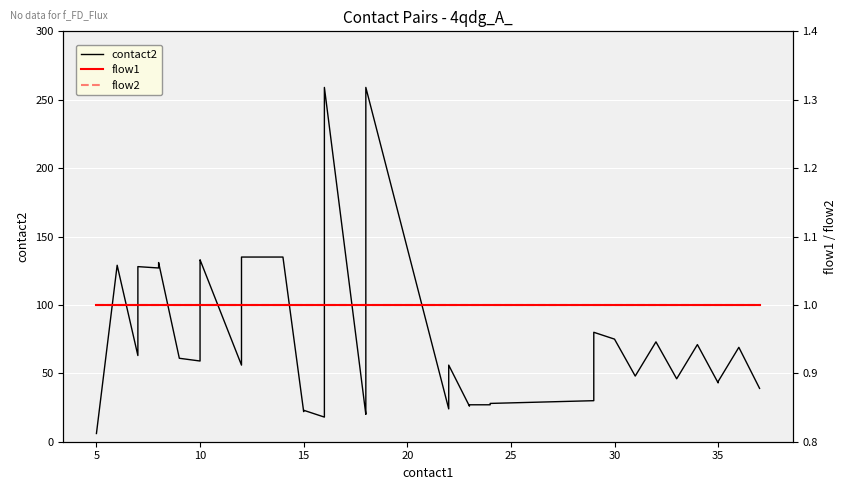

True or false: flow2 and flow1 cross at least once.

False